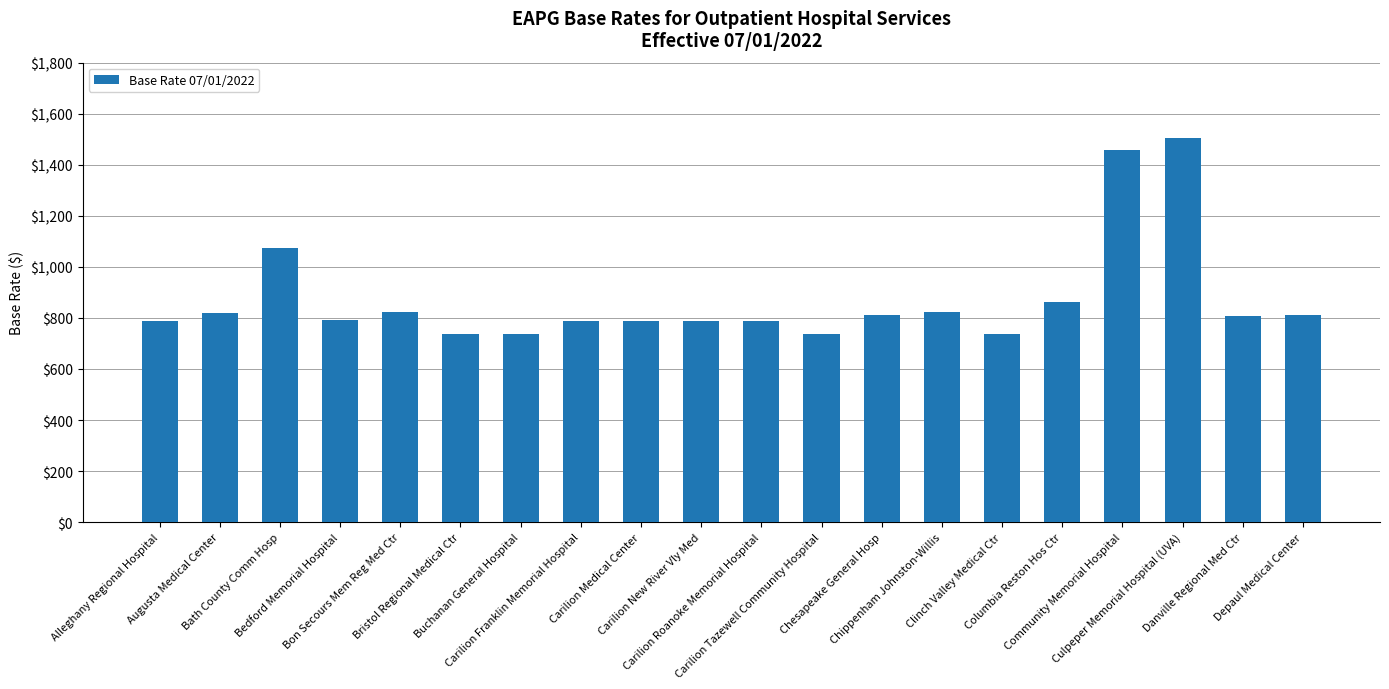

What is the difference between the maximum and minimum values?

768.0